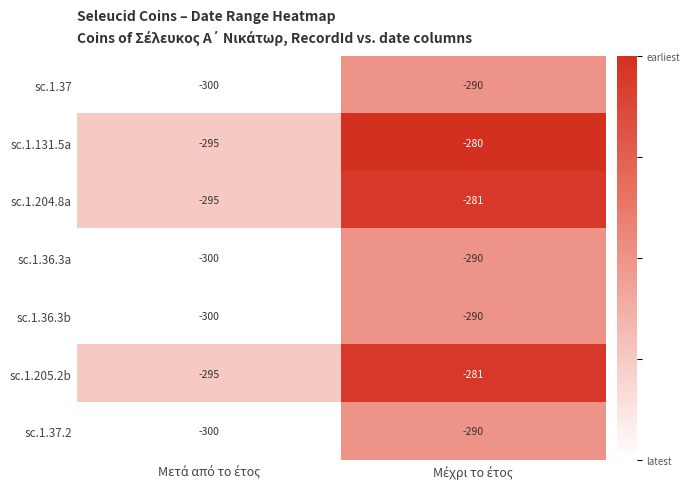

Reading left to right, extract all data points from this chart.

sc.1.37: -300	-290
sc.1.131.5a: -295	-280
sc.1.204.8a: -295	-281
sc.1.36.3a: -300	-290
sc.1.36.3b: -300	-290
sc.1.205.2b: -295	-281
sc.1.37.2: -300	-290